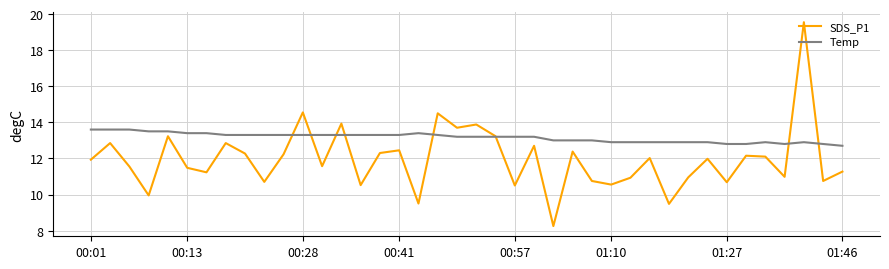

True or false: SDS_P1 has more than 1 points higher than both neighbors.

True